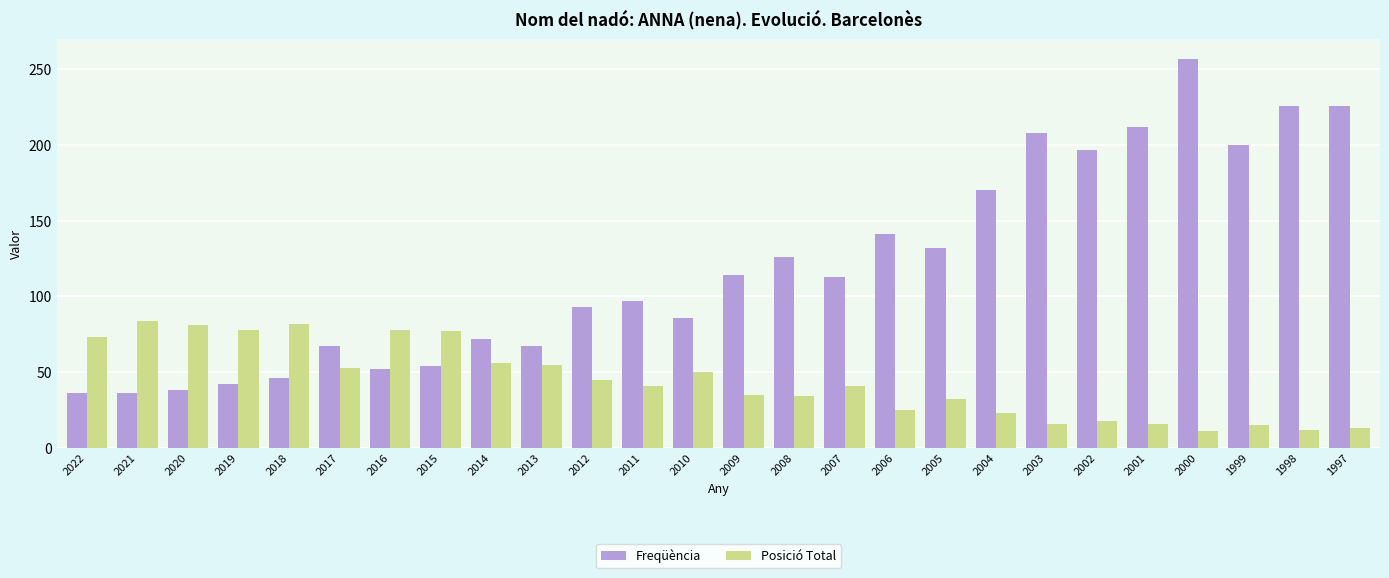

What is the difference between the Freqüència values at 2020 and 2001?

174